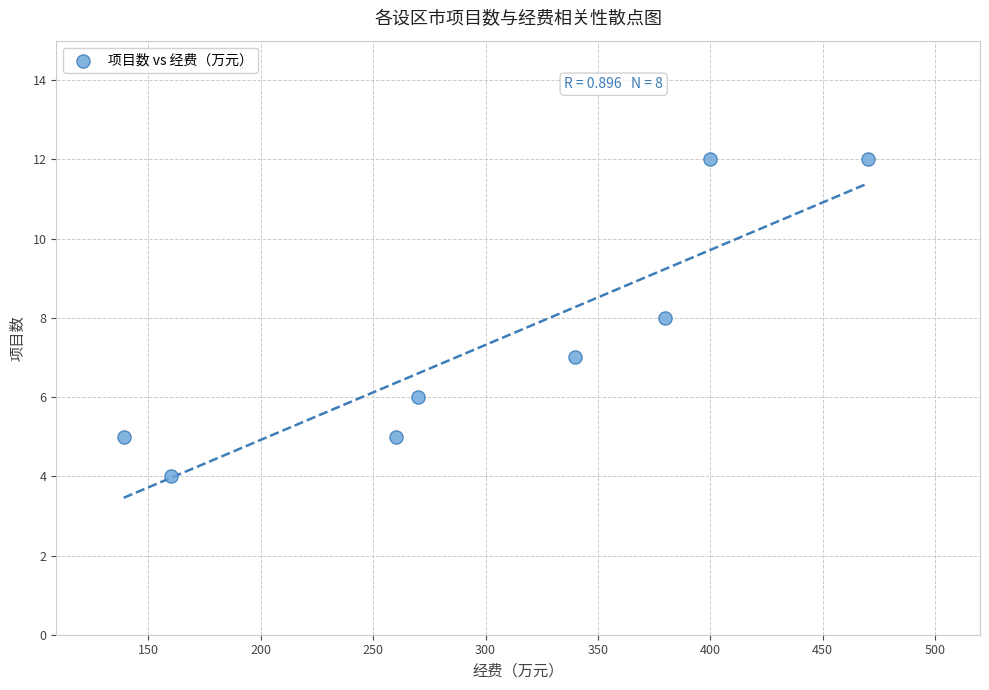

What is the range of X values (max minus min)?

331